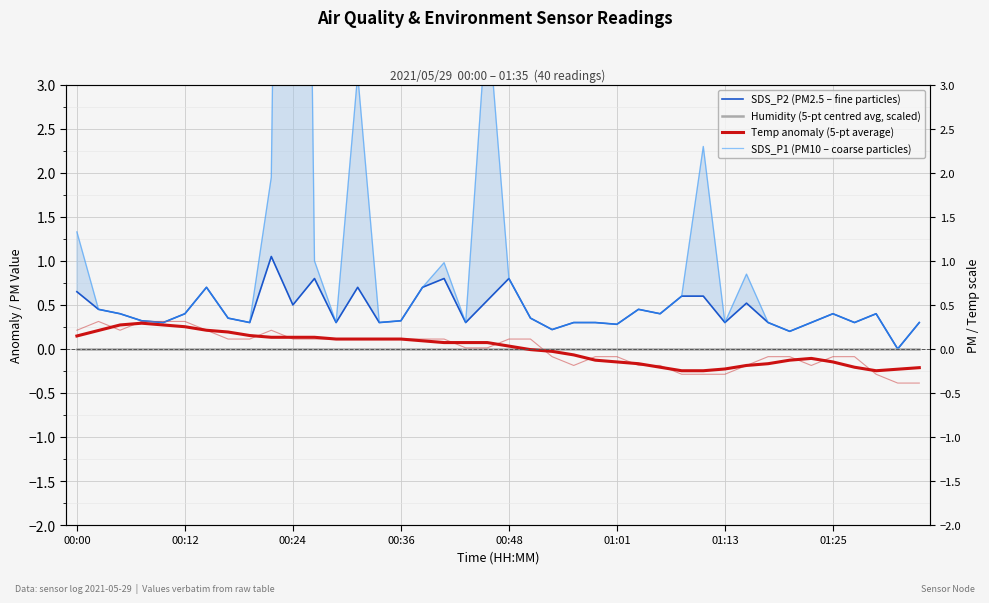

True or false: SDS_P2 (PM2.5 – fine particles) and SDS_P1 (PM10 – coarse particles) intersect in this chart.

False